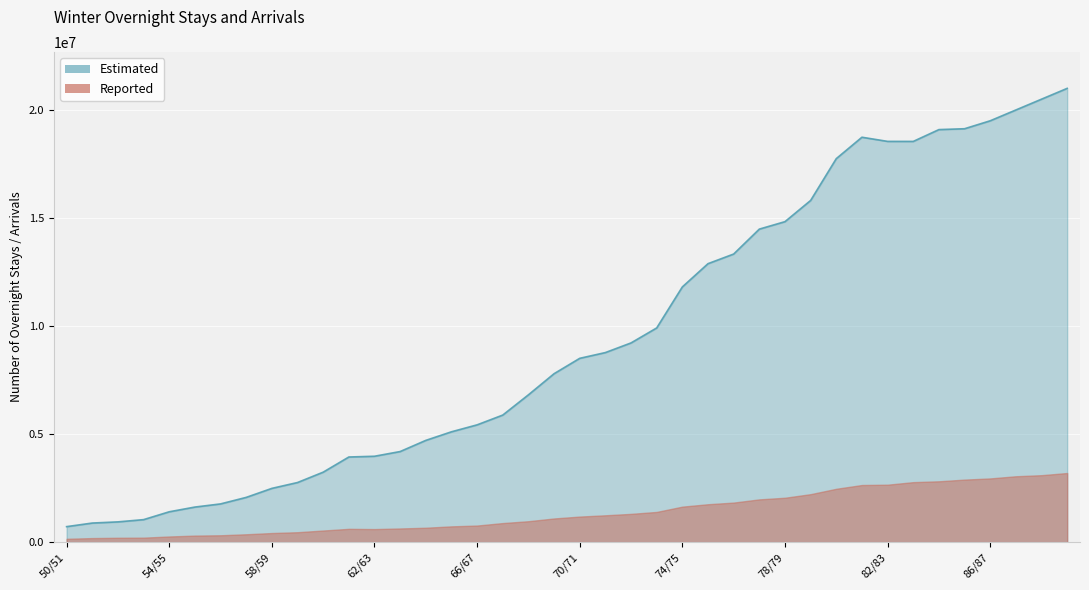

What is the approximate value at 54/55, to the nearest 100?

1406400